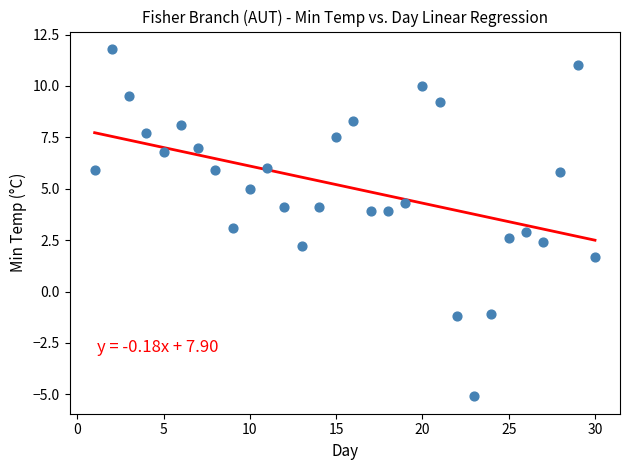

What is the range of X values (max minus min)?

29.0